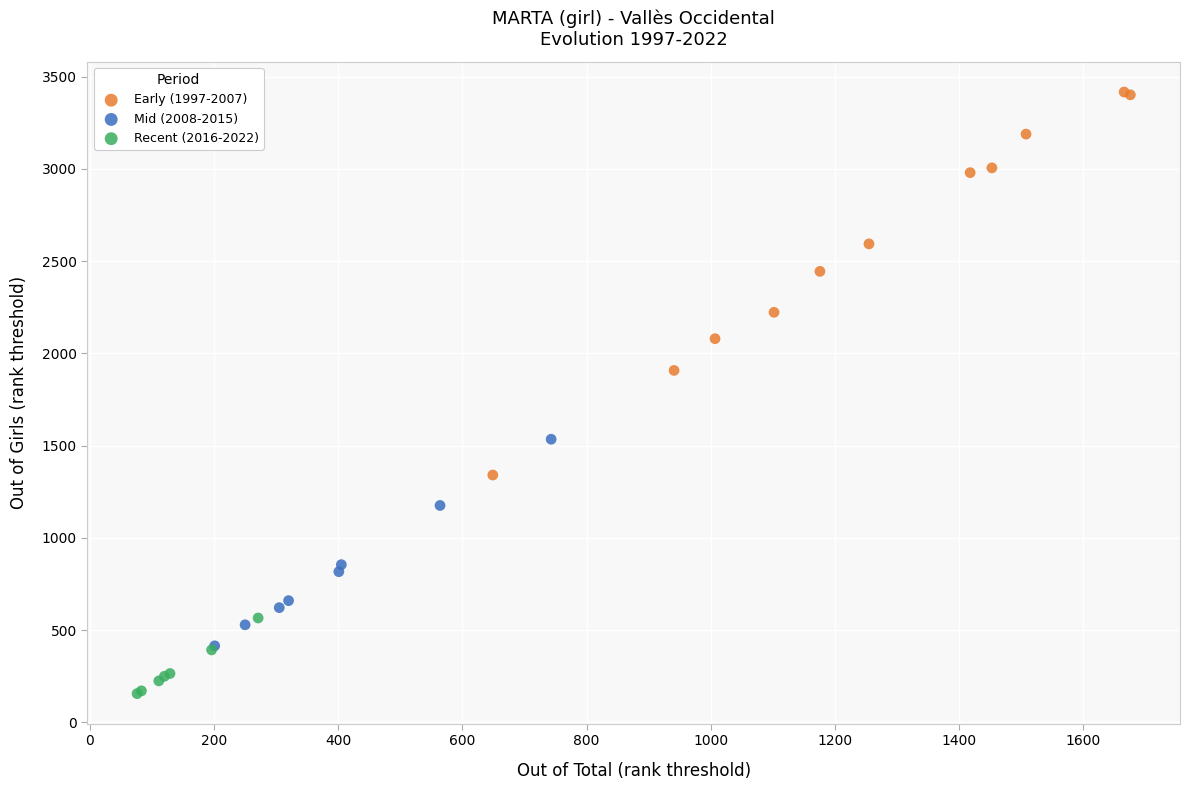

Which series reaches the maximum Y coordinate?

Early (1997-2007)